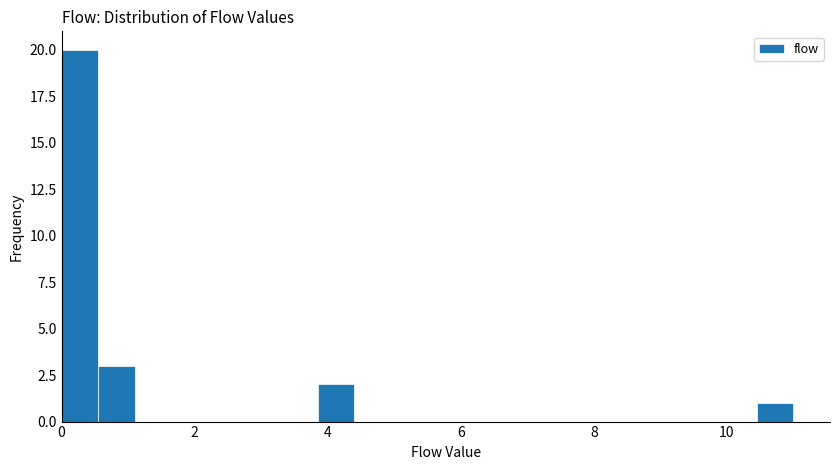

Read against the x-axis, roughly where is the centre of the tallest bar?

0.2